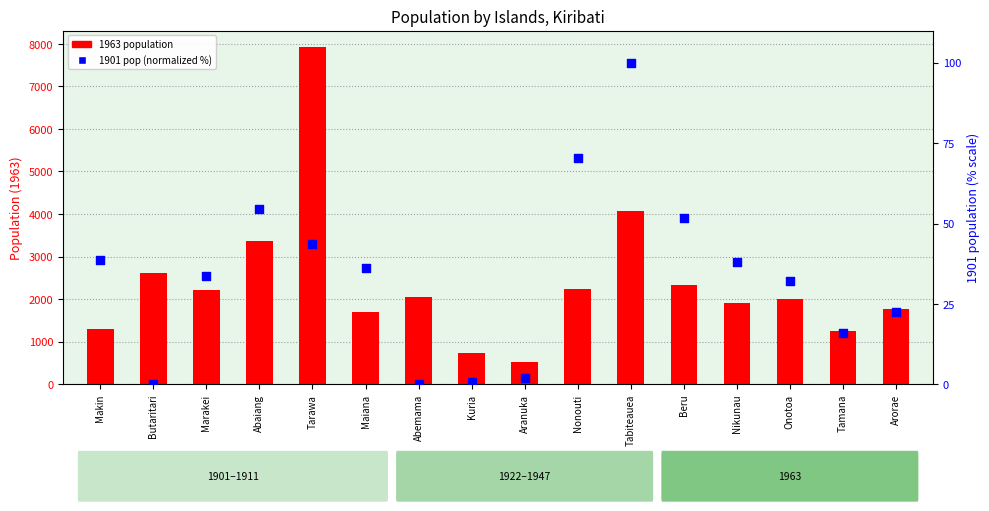

Which series reaches the maximum Y coordinate?

1963 population